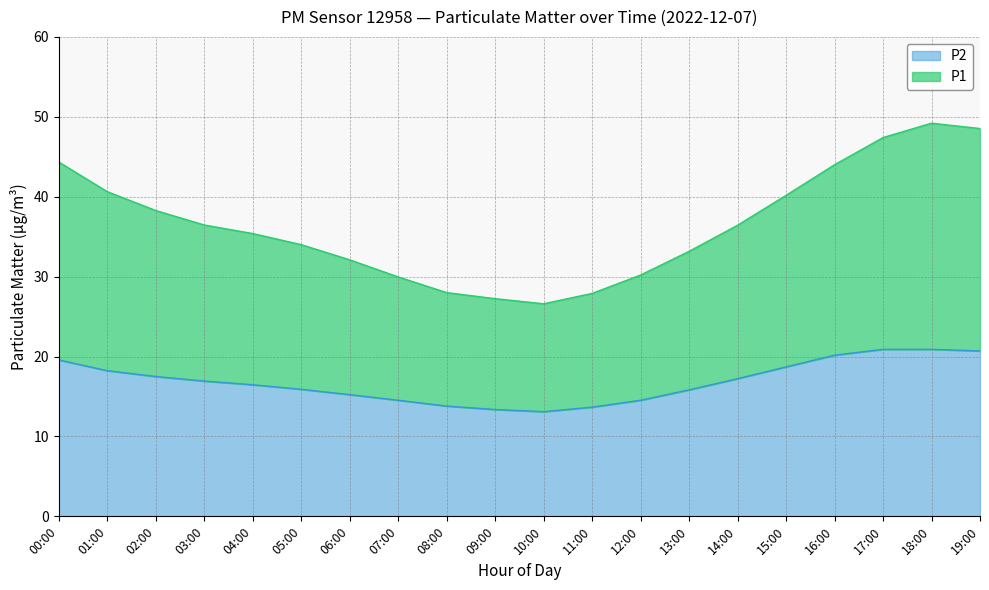

Is the value of P1 at 05:00 greater than the value of P2 at 18:00?

Yes